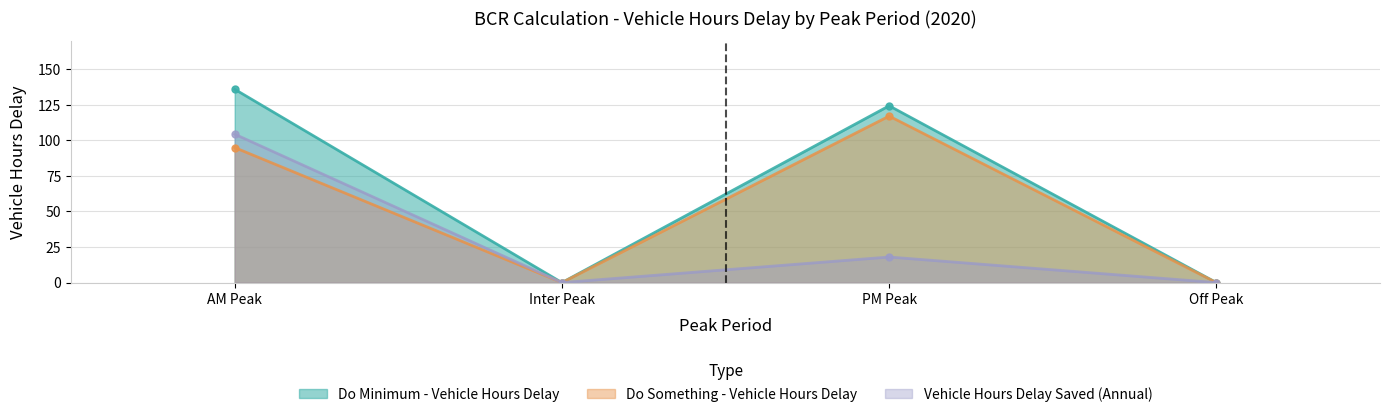

List the series in order of their peak value, highest first.

Do Minimum - Vehicle Hours Delay, Do Something - Vehicle Hours Delay, Vehicle Hours Delay Saved (Annual)